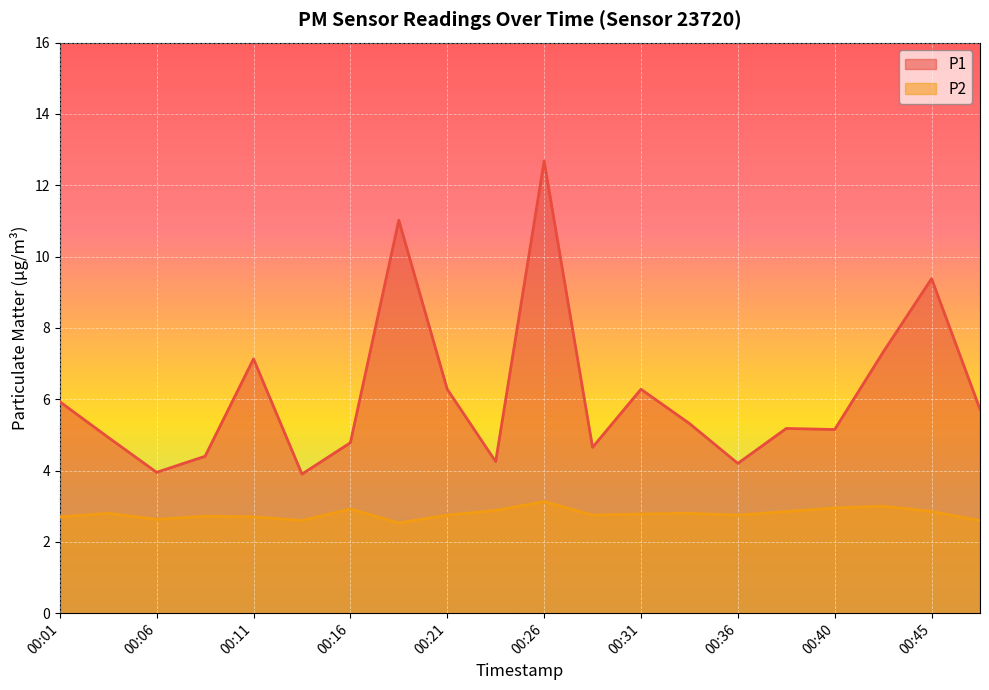

The value of P2 at 00:06 is 1.2. True or false?

False